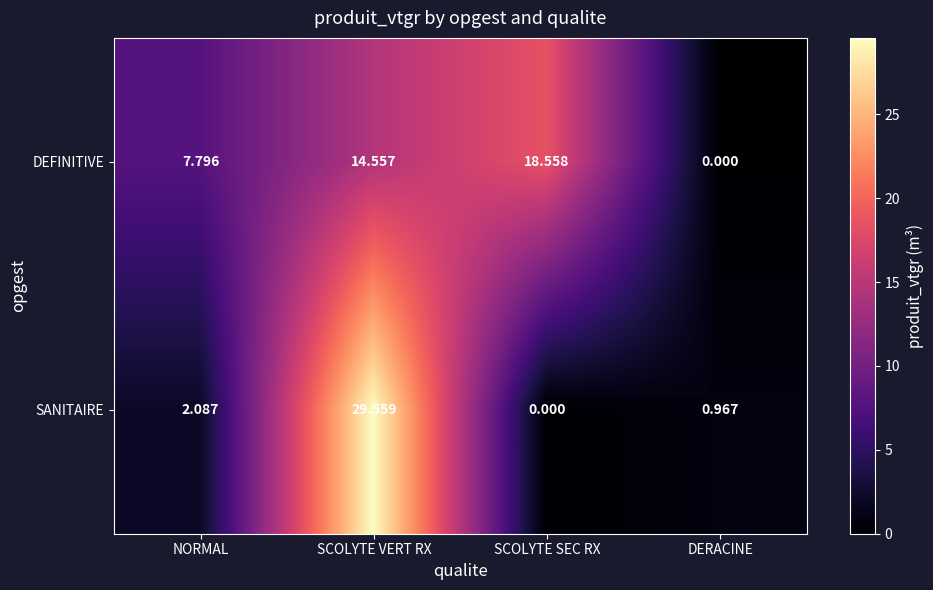

Which series has the widest spread of values?

SANITAIRE